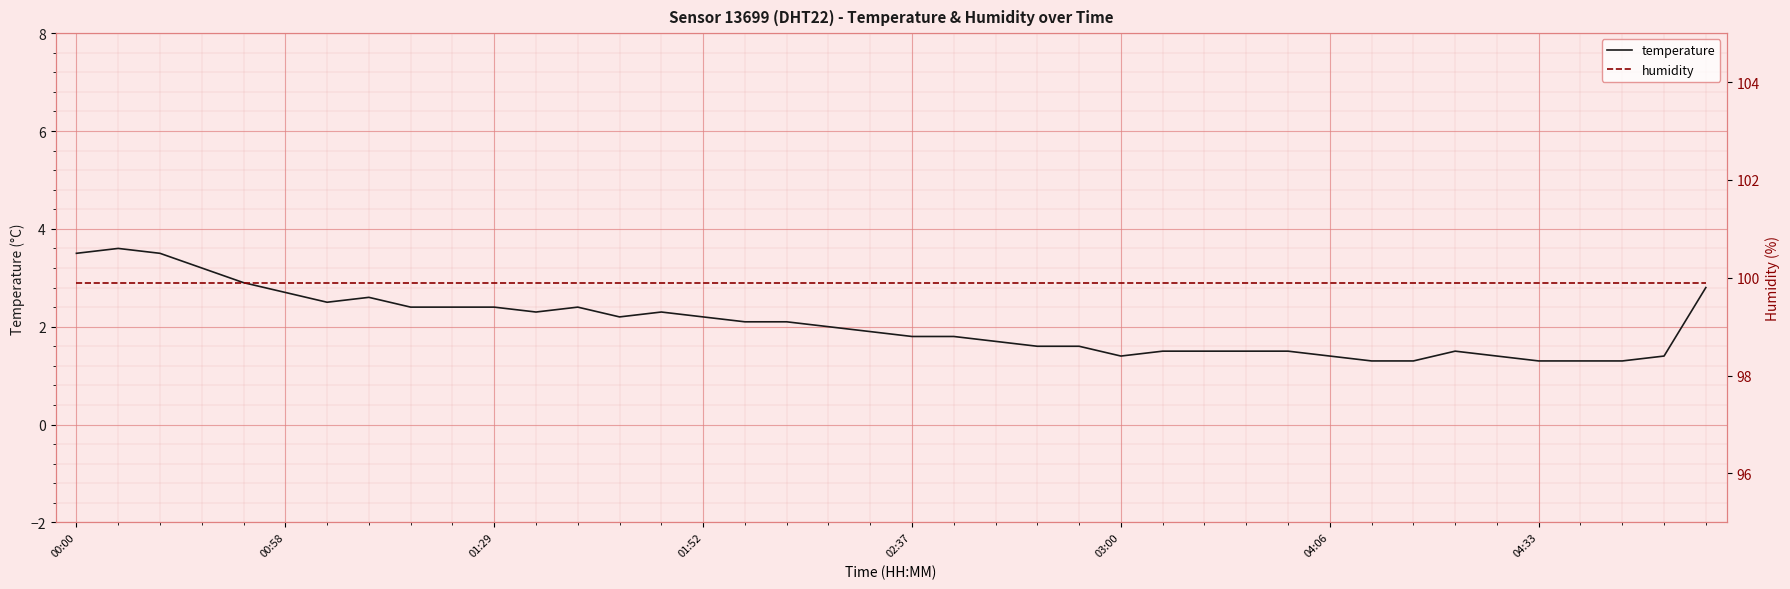

True or false: temperature has a value of 3.5 at 00:00.

True